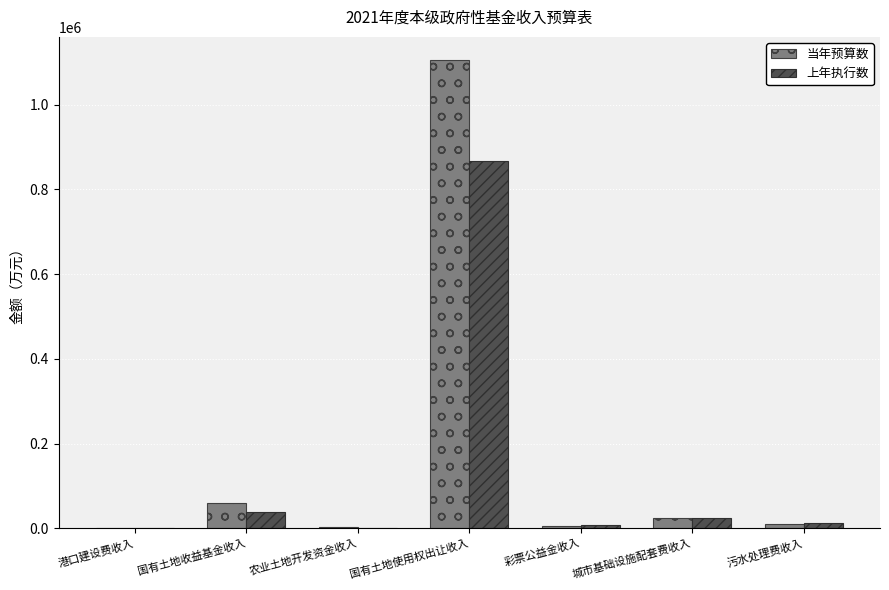

What is the sum of all 当年预算数 values?

1210000